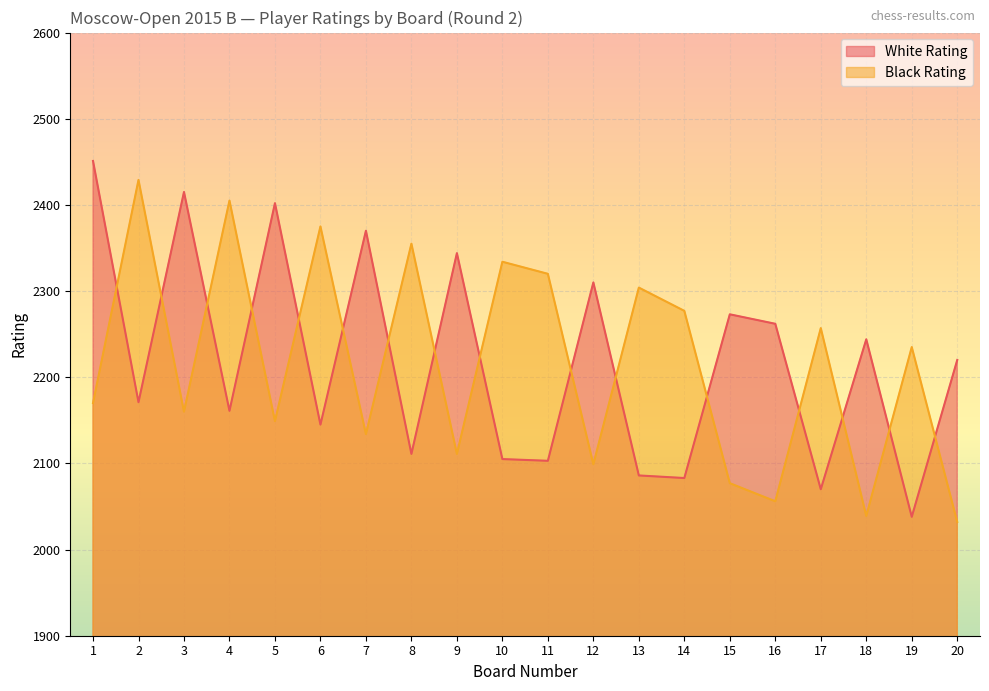

True or false: White Rating has more than 0 interior local peaks.

True